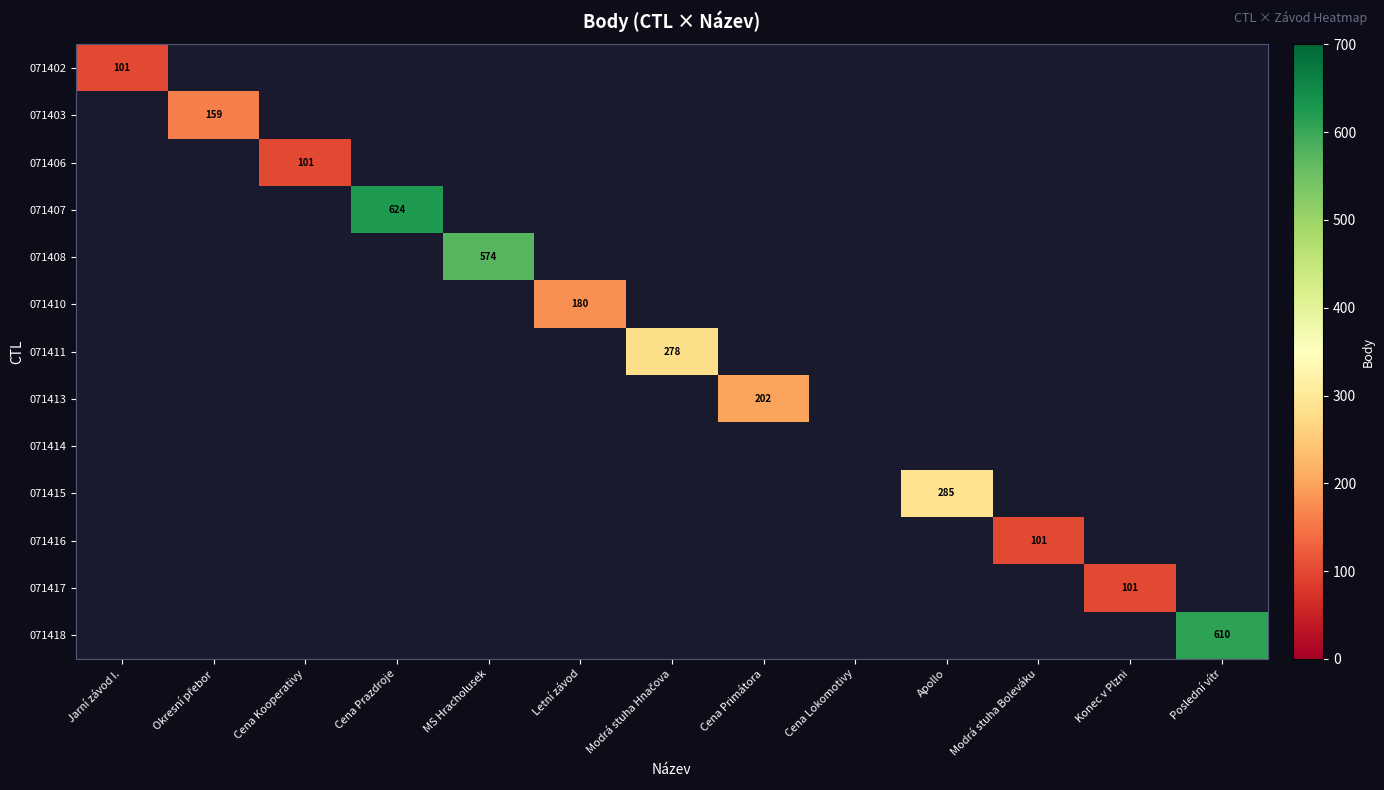

True or false: 071413 has a value of 130 at Cena Primátora.

False